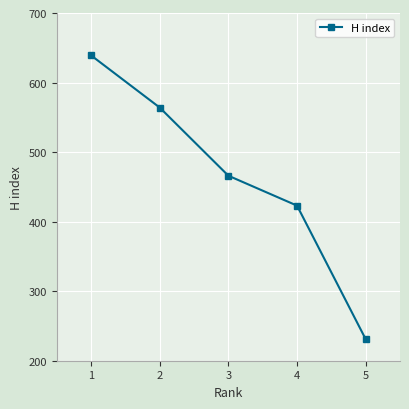

Reading left to right, transcribe all the data shown in this chart.

639	564	466	423	231